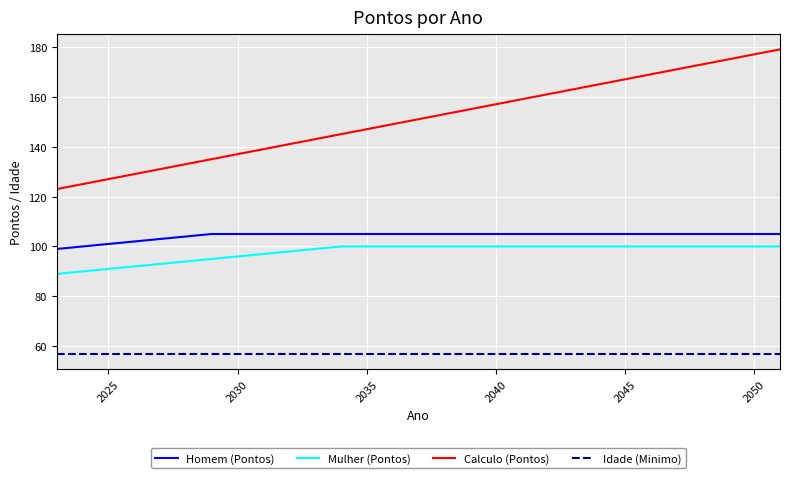

What is the highest value of the Calculo (Pontos) series?

179